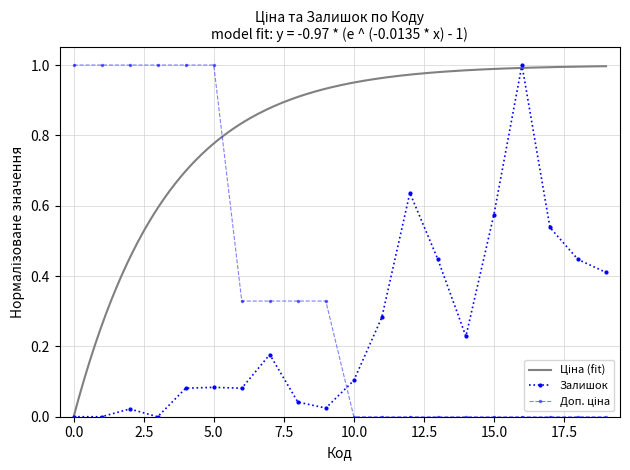

What is the highest value of the Залишок series?

1.0